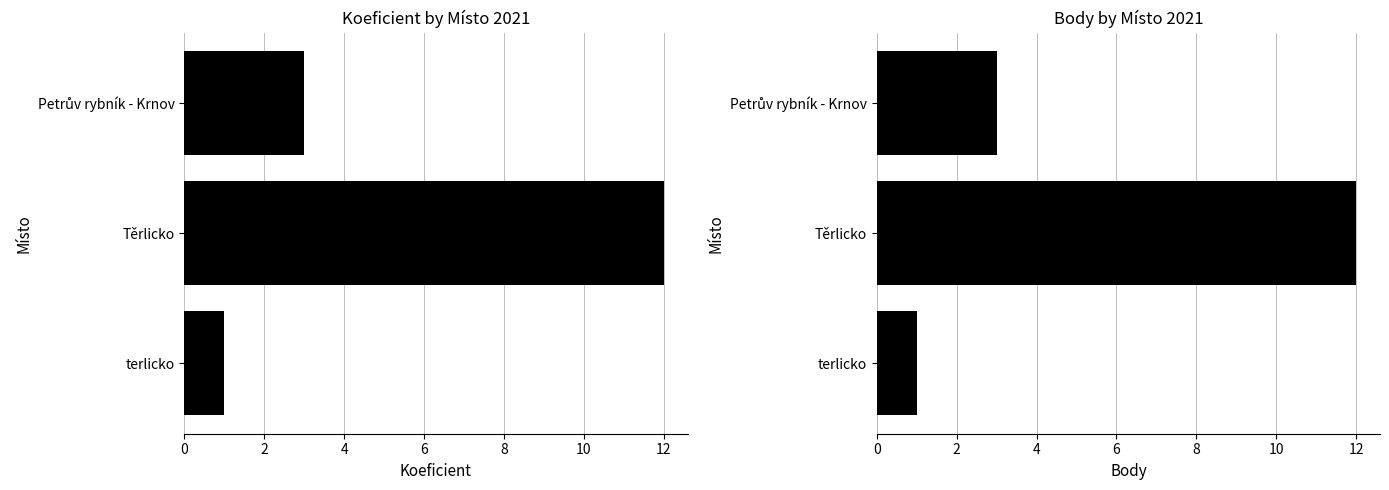

Which series has the largest range (max minus min)?

Koeficient